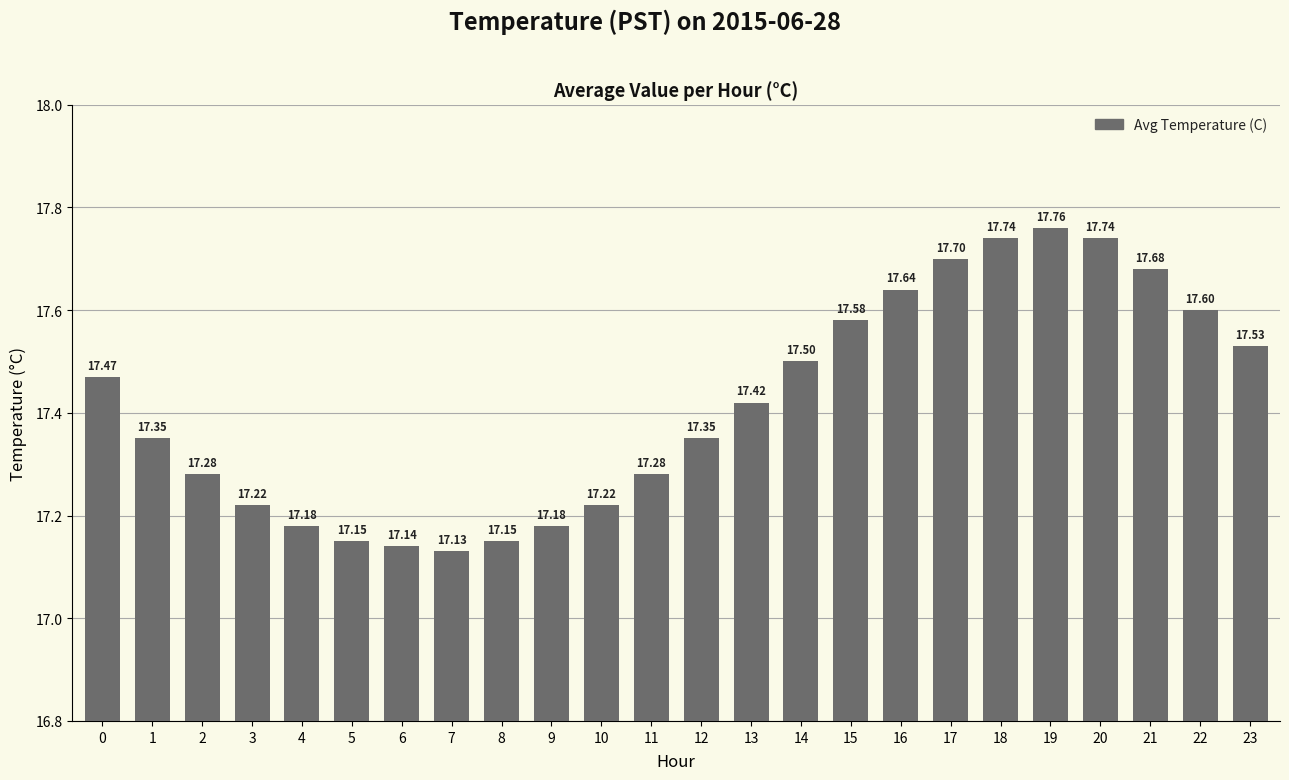

What is the smallest value displayed?

17.1